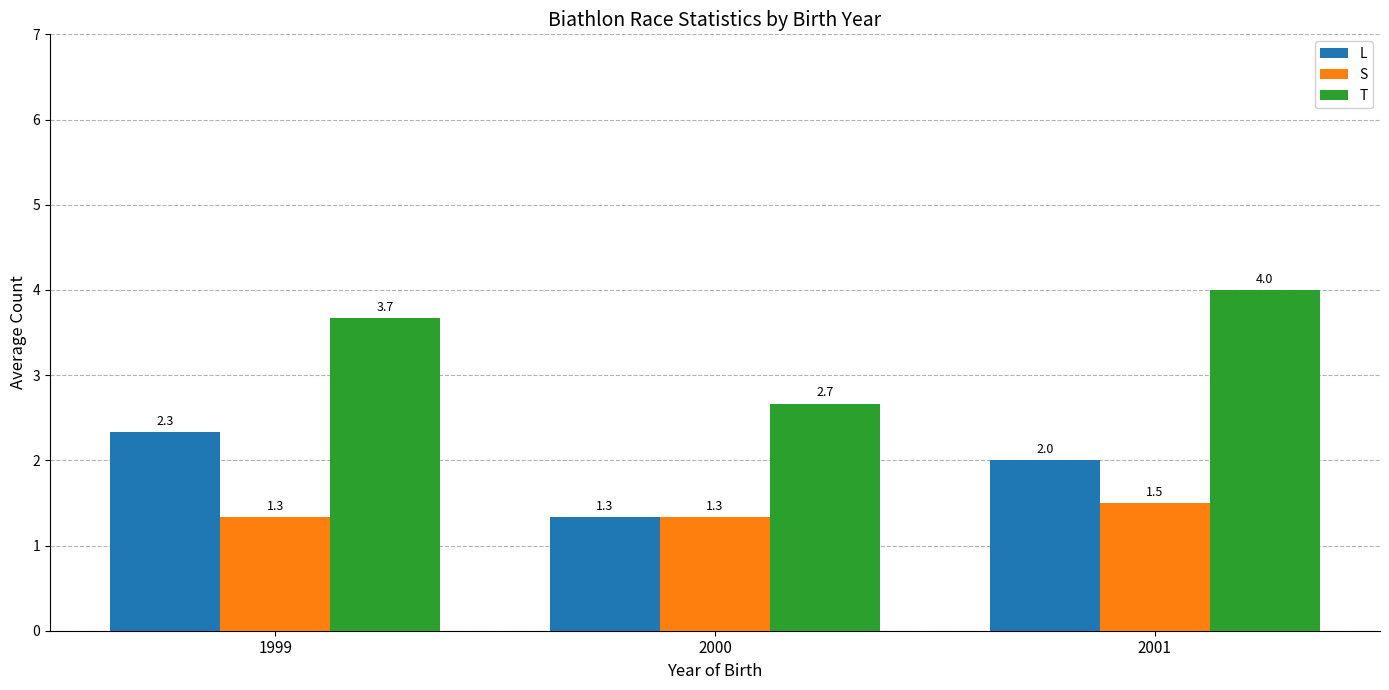

Reading left to right, what are all the values shown in this chart?

L: 2.3	1.3	2.0
S: 1.3	1.3	1.5
T: 3.7	2.7	4.0